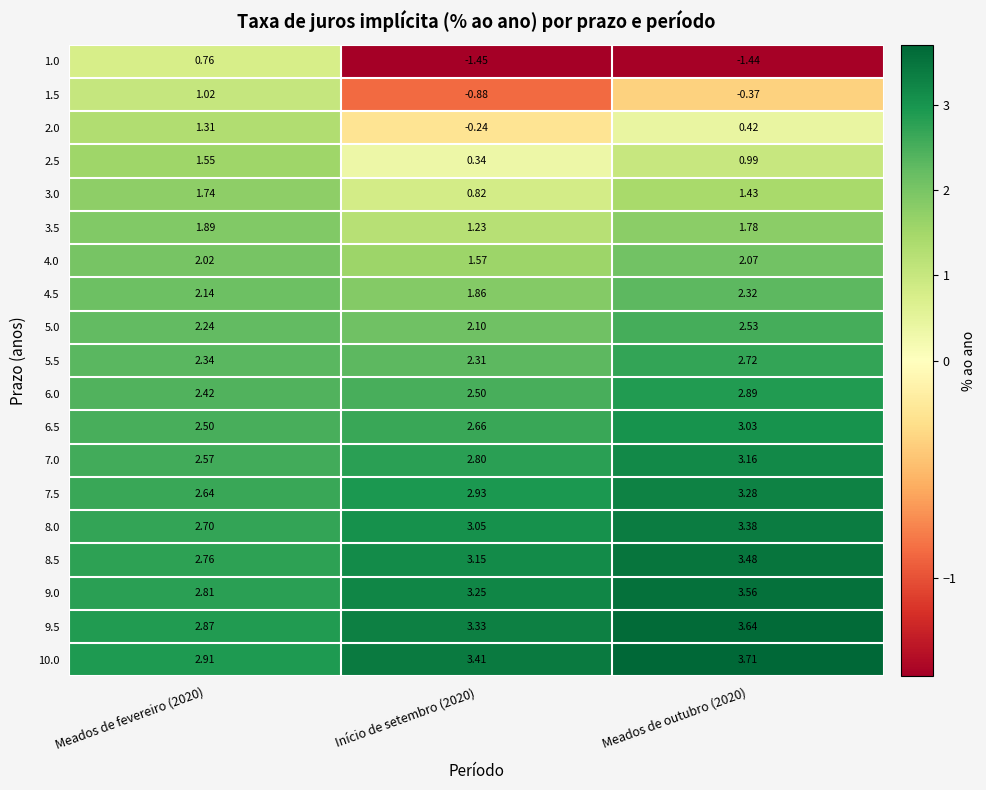

Is the value of 2.5 at Início de setembro (2020) greater than the value of 5.0 at Meados de outubro (2020)?

No